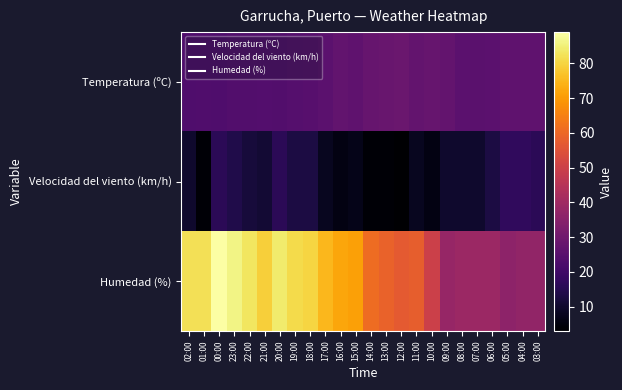

Between 03:00 and 22:00, which is larger?

03:00